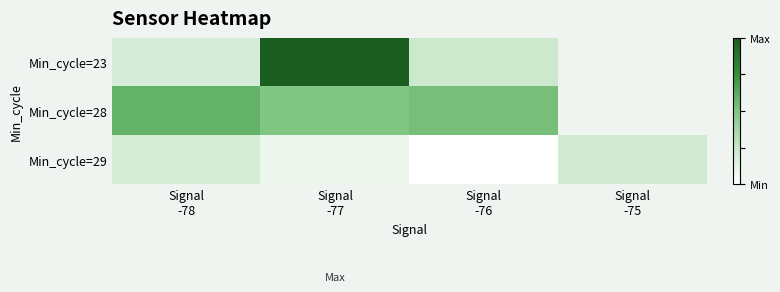

Which category has the highest value in the Min_cycle=29 series?

Signal -75